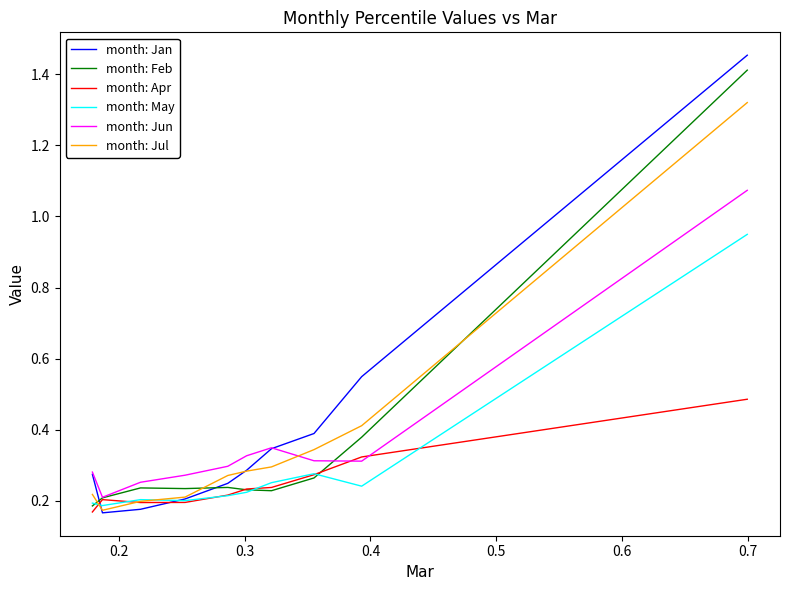

Which series has the largest range (max minus min)?

month: Jan